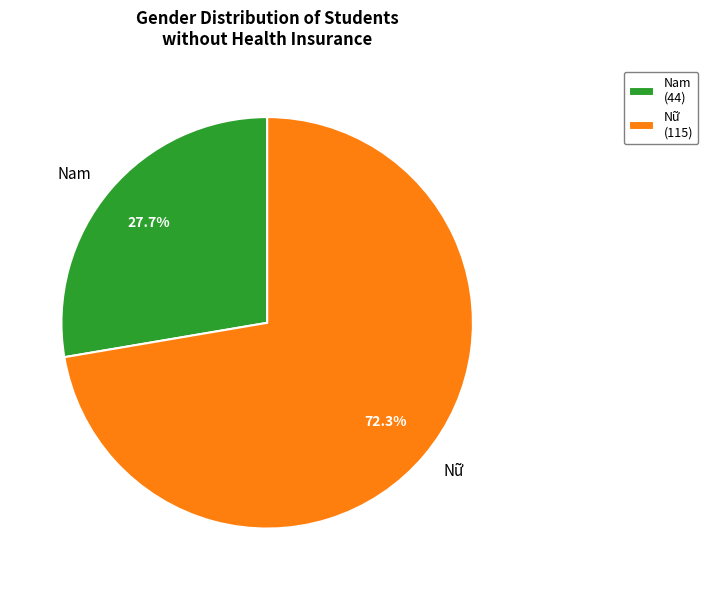

What portion of the pie excludes Nữ?

27.7%